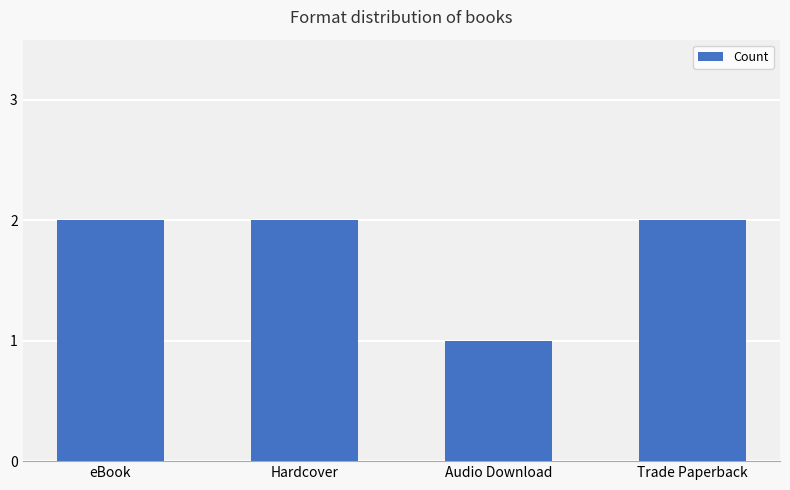

The chart shows a value of 1 at eBook. True or false?

False